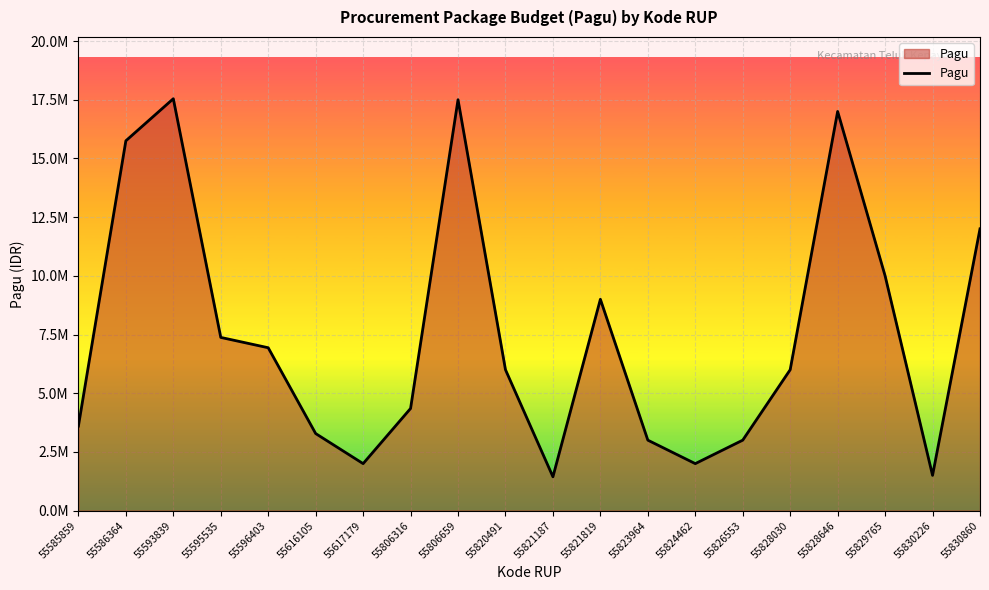

Does the chart display data point markers on the line(s)?

No